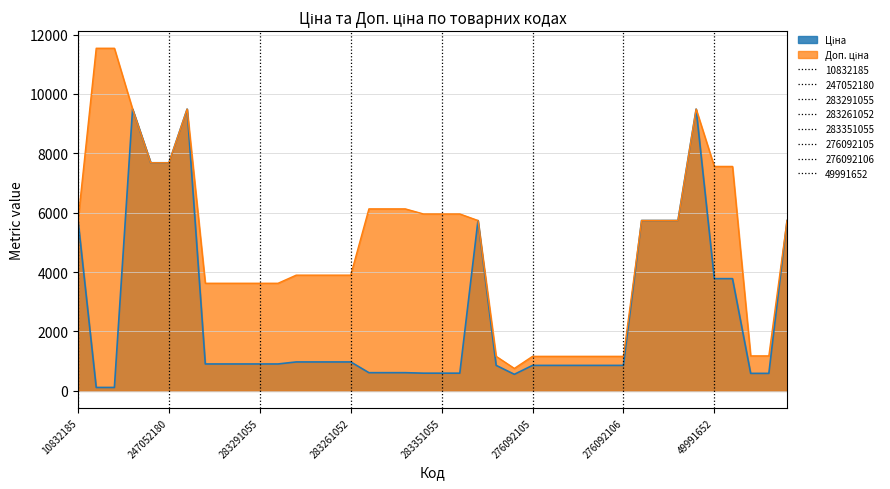

At which category does the chart reach its peak across all series?

247132181